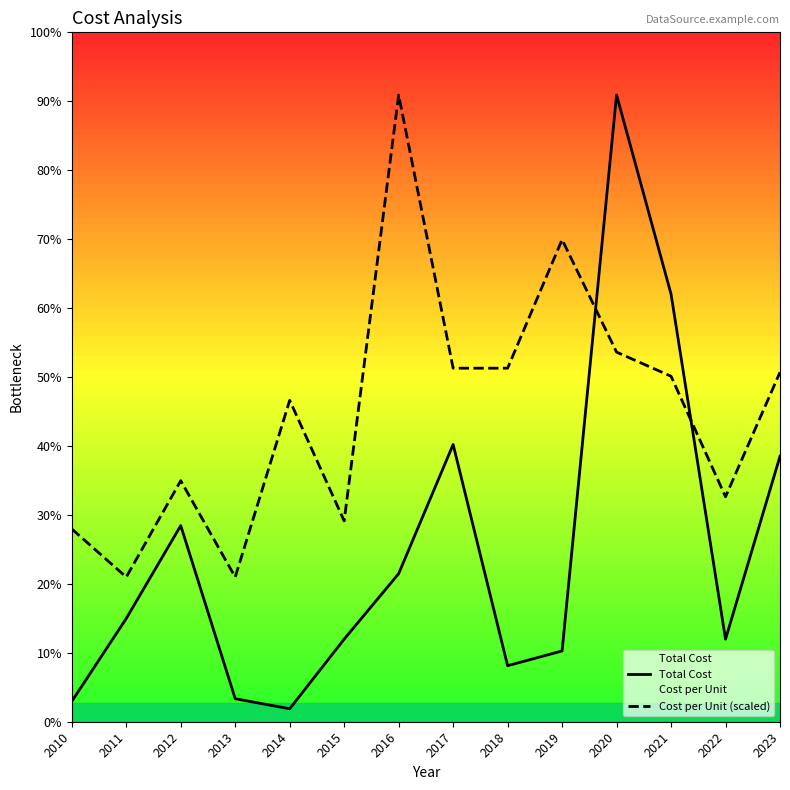

What is the approximate value of Total Cost at 2017?

9400.0